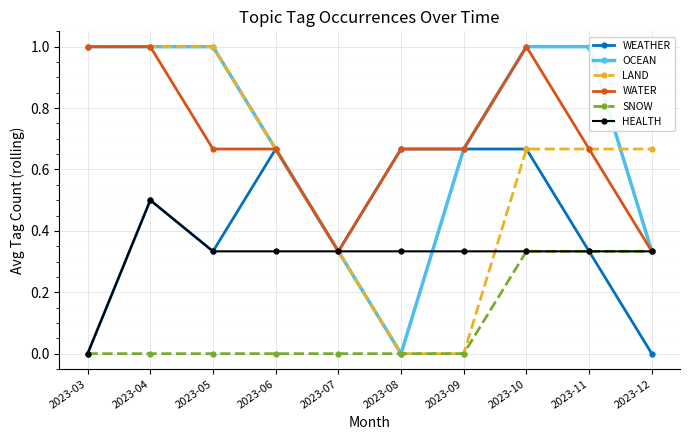

True or false: WEATHER has a value of 0.2 at 2023-09.

False